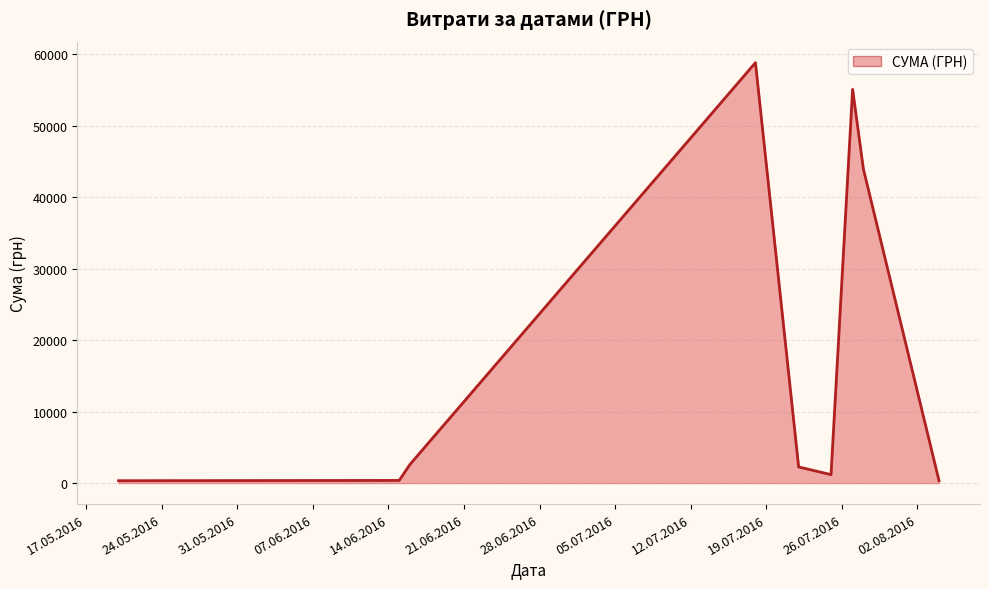

What is the maximum value shown in the chart?

58840.0